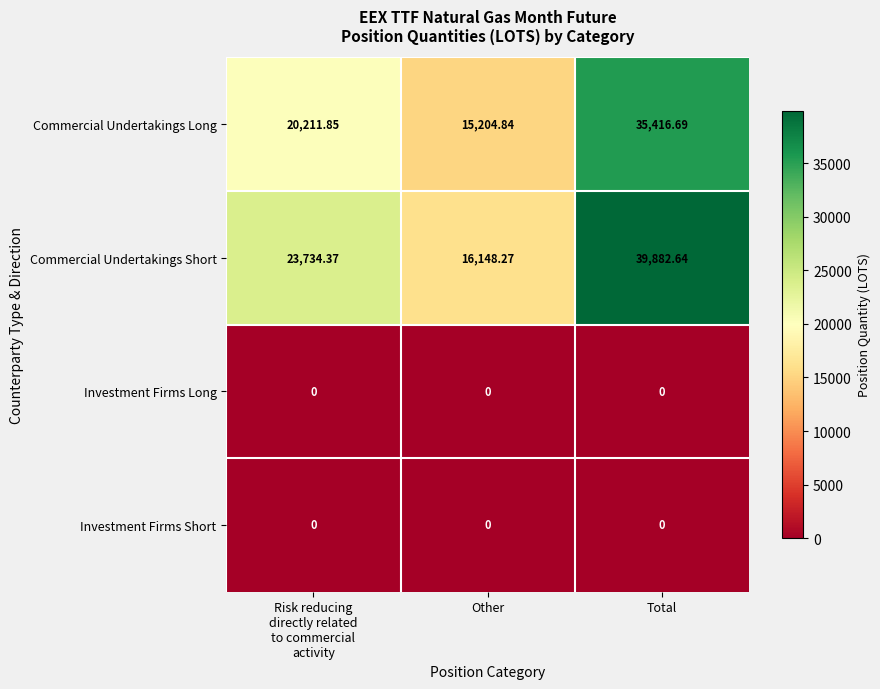

Which series has the largest range (max minus min)?

Commercial Undertakings Short